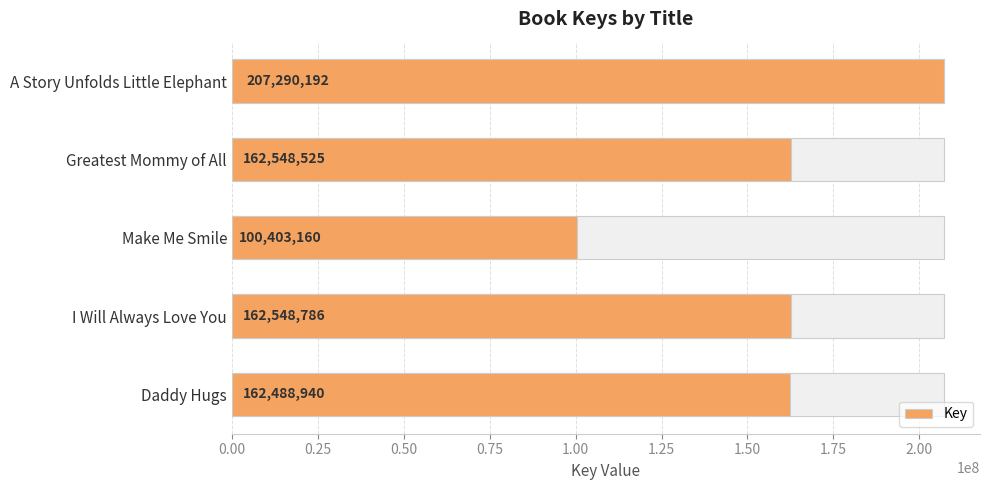

How many distinct data groups are displayed?

1